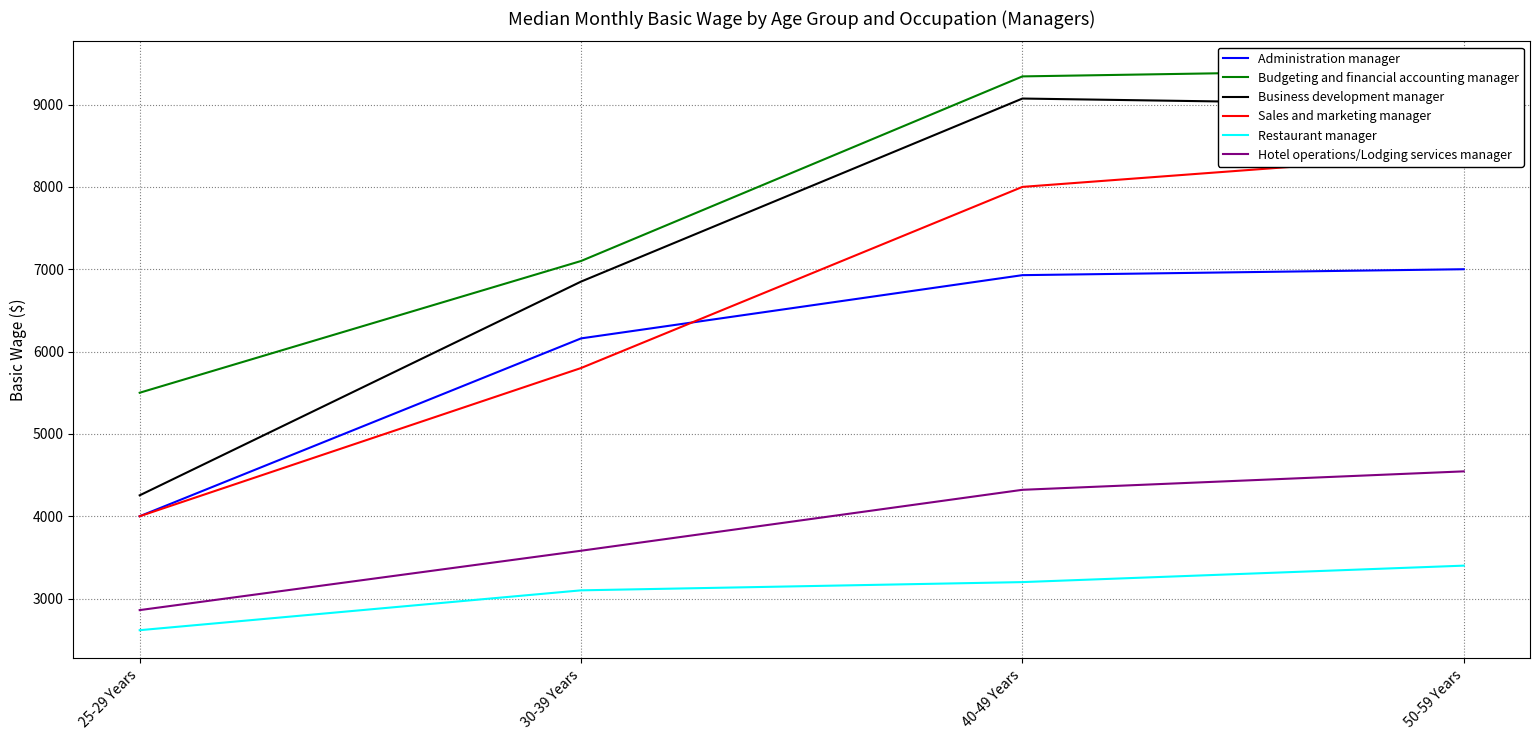

At which category is the sum across all series the highest?

50-59 Years